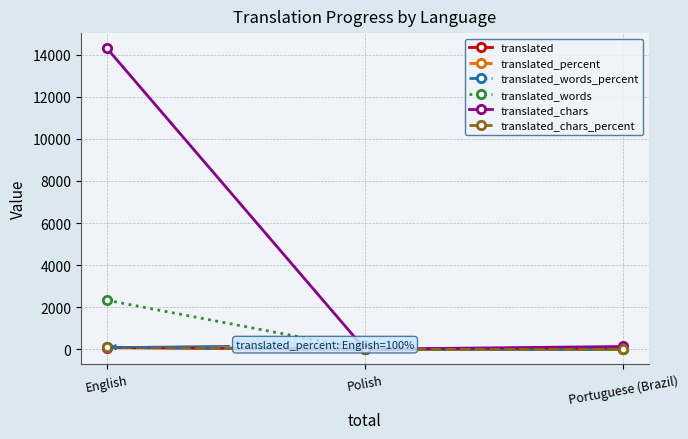

Which series has the widest spread of values?

translated_chars